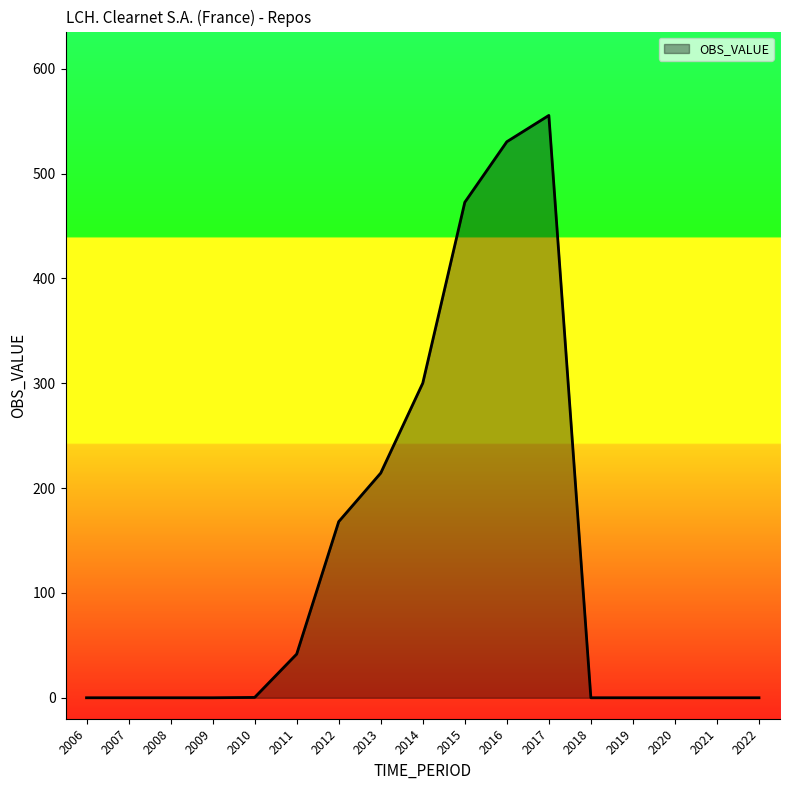

The chart shows a value of 0.0 at 2019. True or false?

True